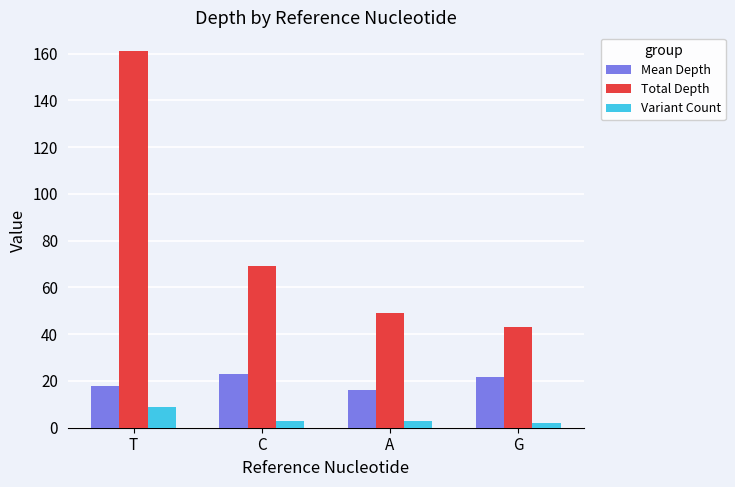

True or false: Total Depth has a value of 161.0 at T.

True